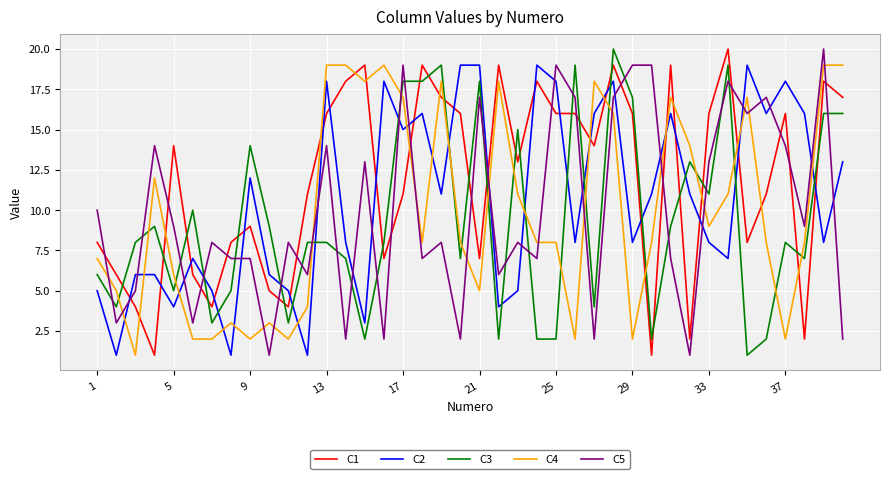

After their last crossing, which series has the higher values: C3 or C1?

C1